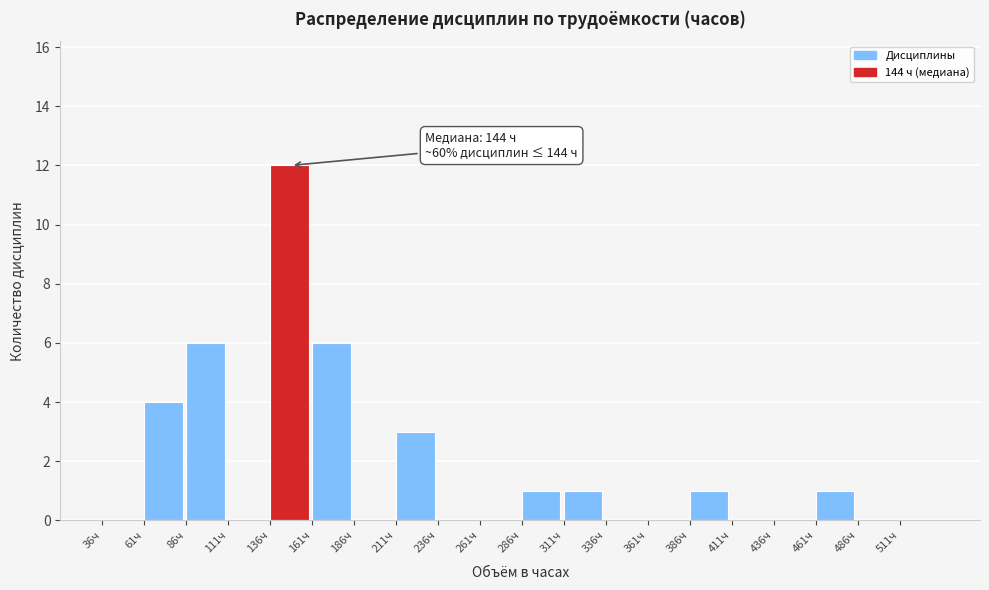

Which range on the x-axis has the tallest bar?

136 to 161